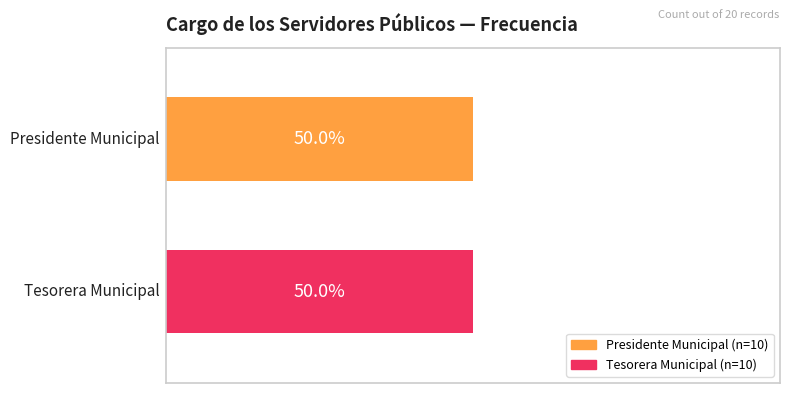

What is the average value of the Presidente Municipal series?

10